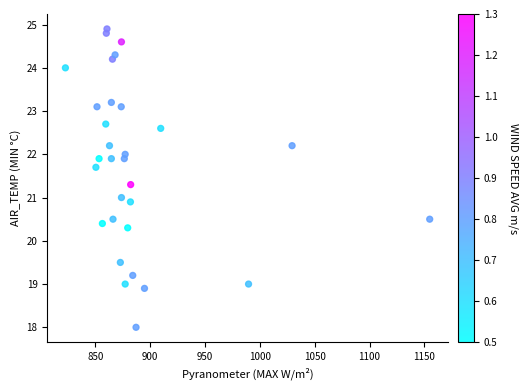

What is the range of X values (max minus min)?

332.2